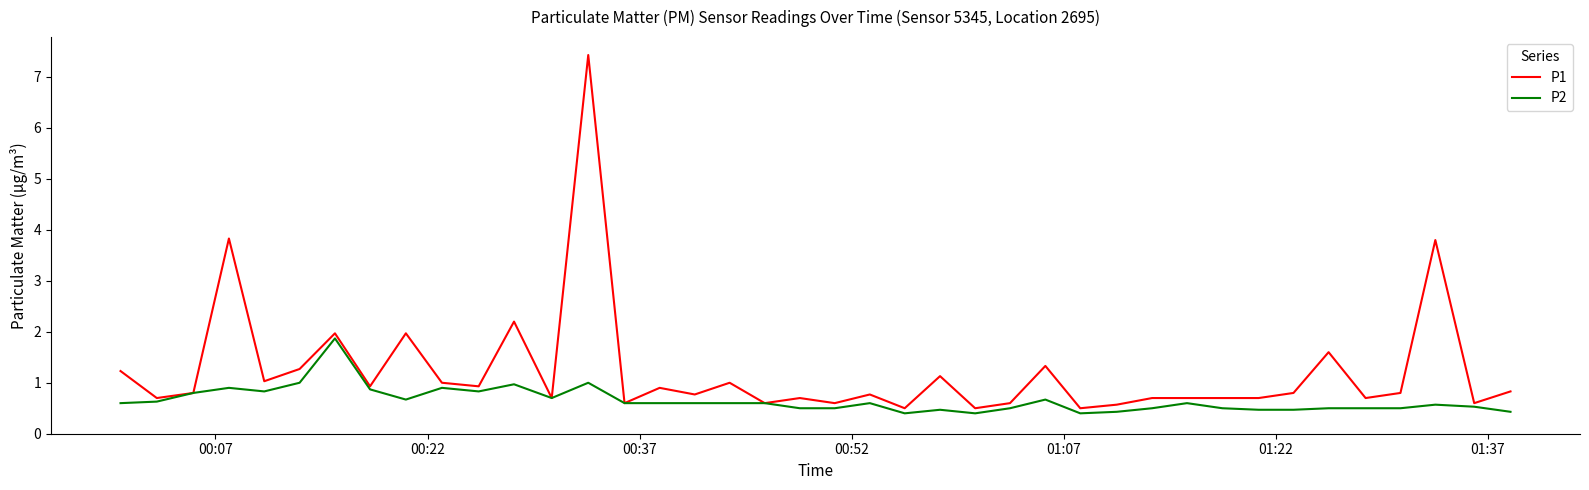

Is this an area chart (filled region under the line)?

No